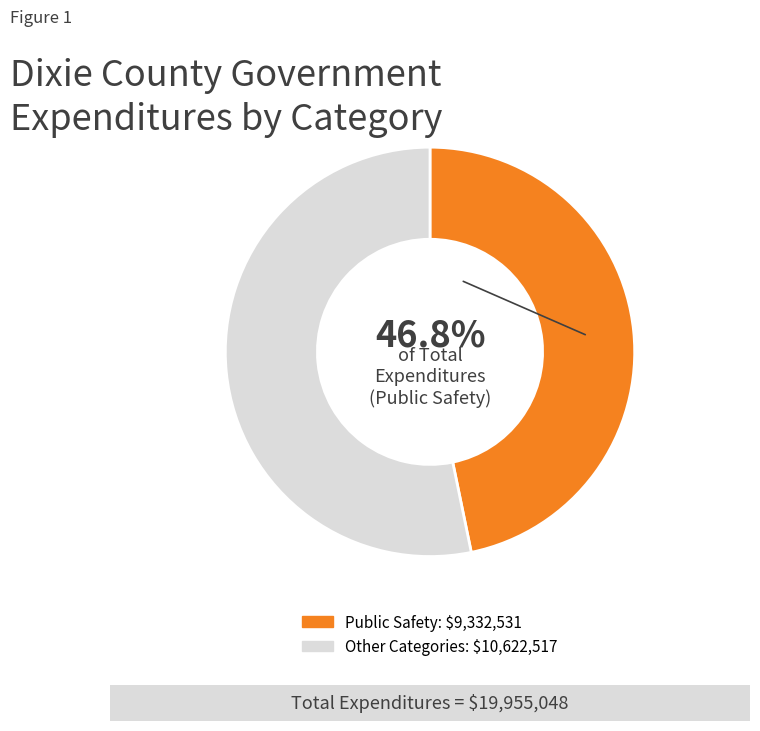

Is there any slice that represents more than half of the pie?

Yes